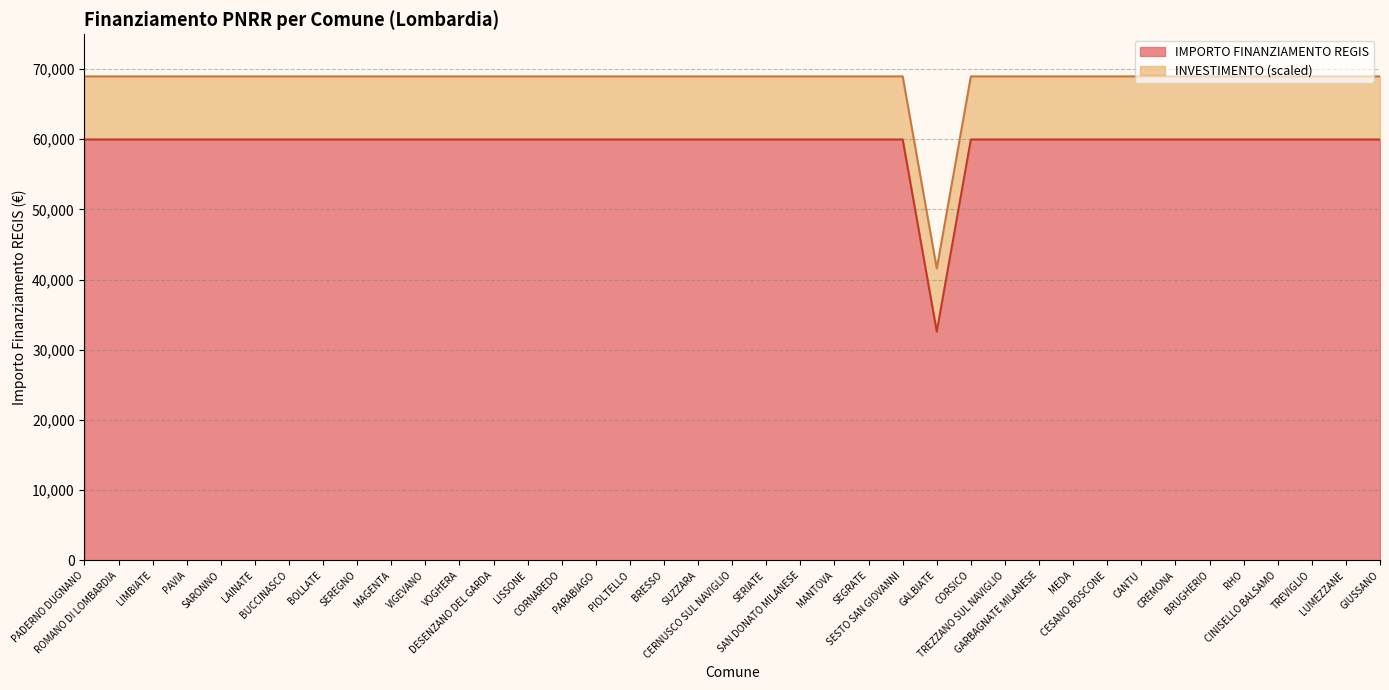

Does the chart have visible grid lines?

Yes